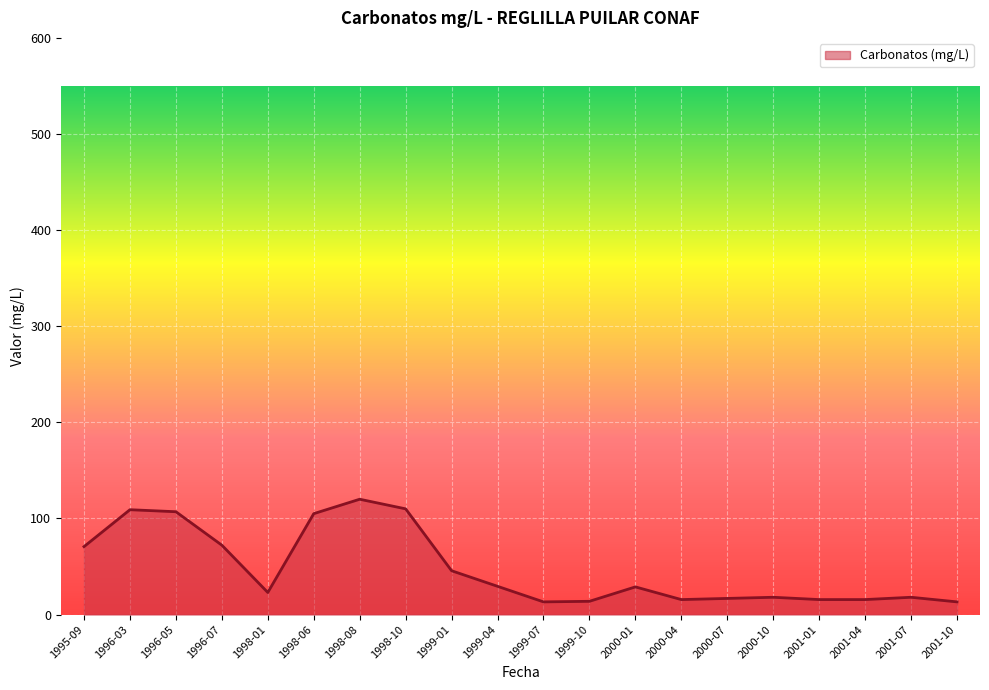

What is the maximum value shown in the chart?

120.0